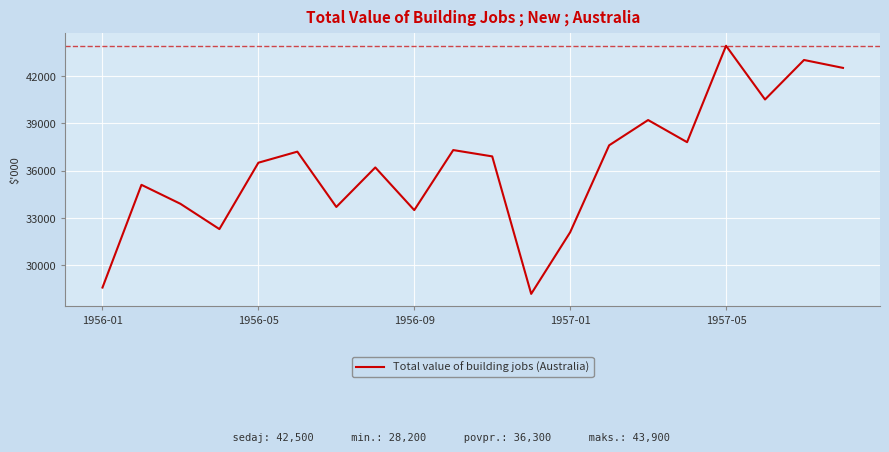

What is the difference between the maximum and minimum values?

15700